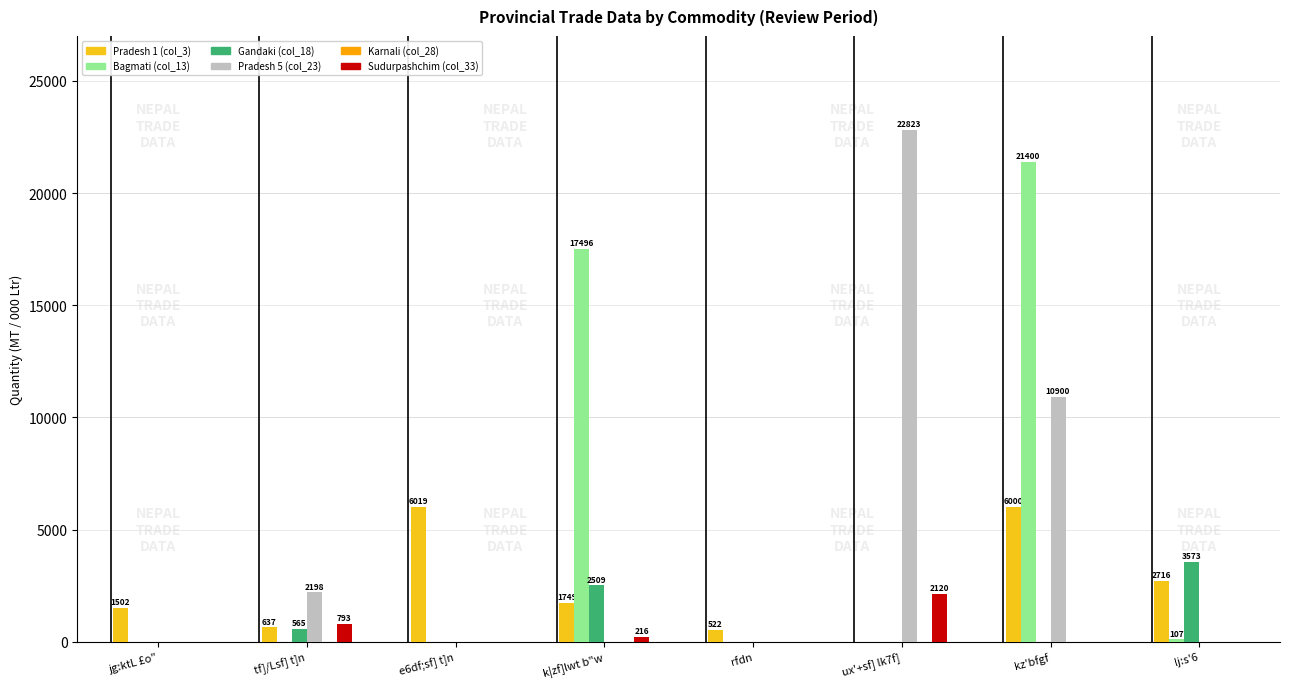

At which category is the sum across all series the highest?

kz'bfgf